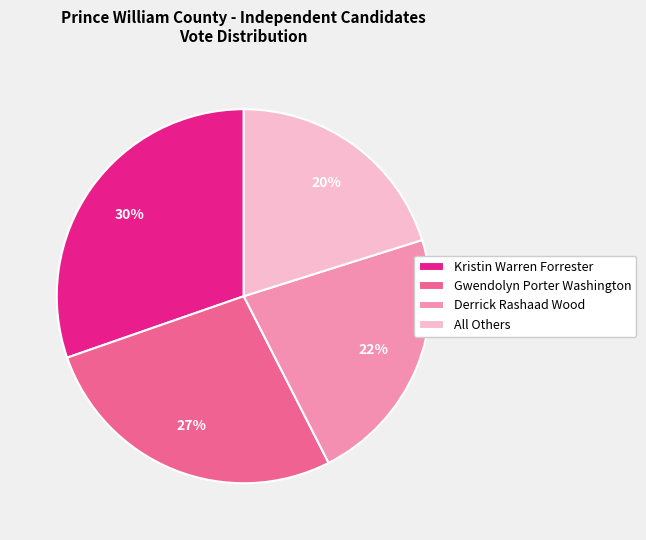

Is it true that Kristin Warren Forrester is 39% of the pie?

False